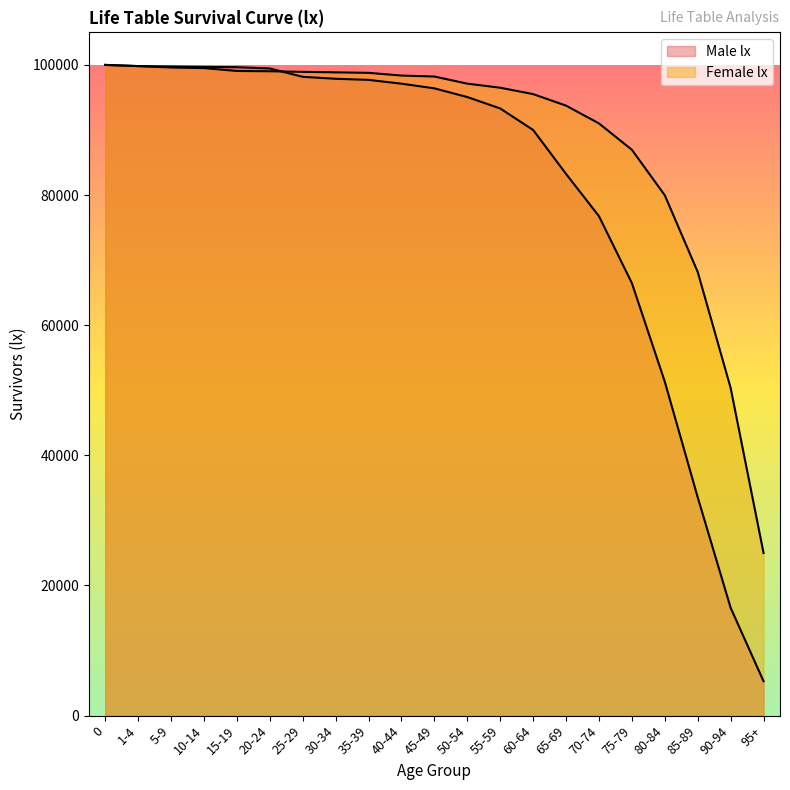

What is the value of the Male lx point at the 3rd from the left?

99749